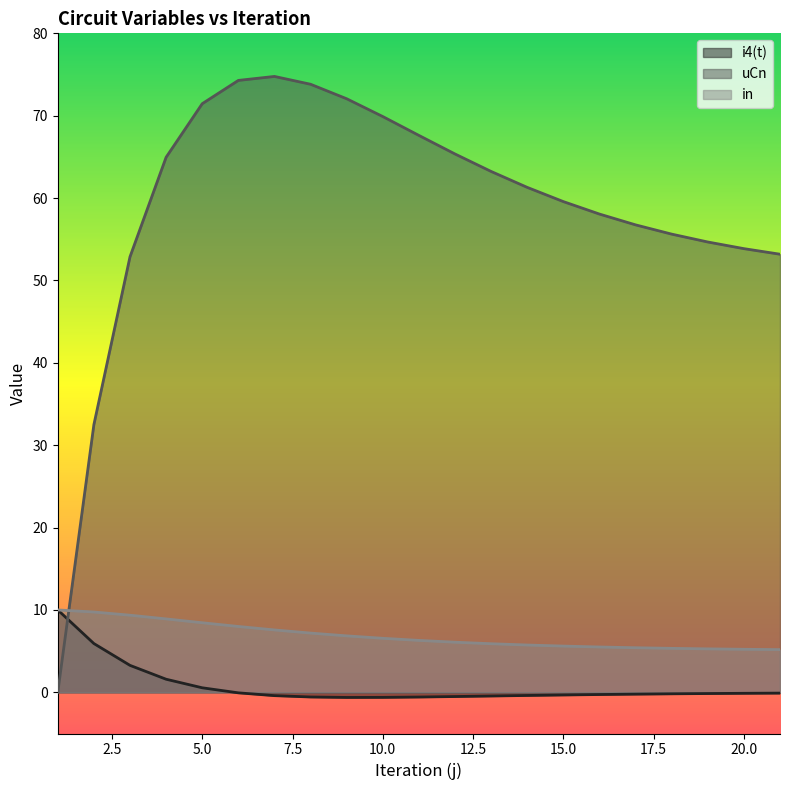

True or false: in and i4(t) cross at least once.

False